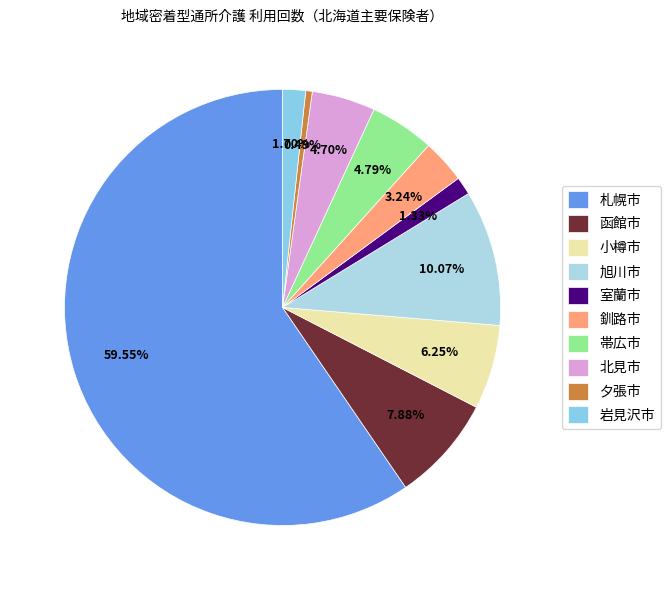

What is the change in value from 帯広市 to 北見市?

-3